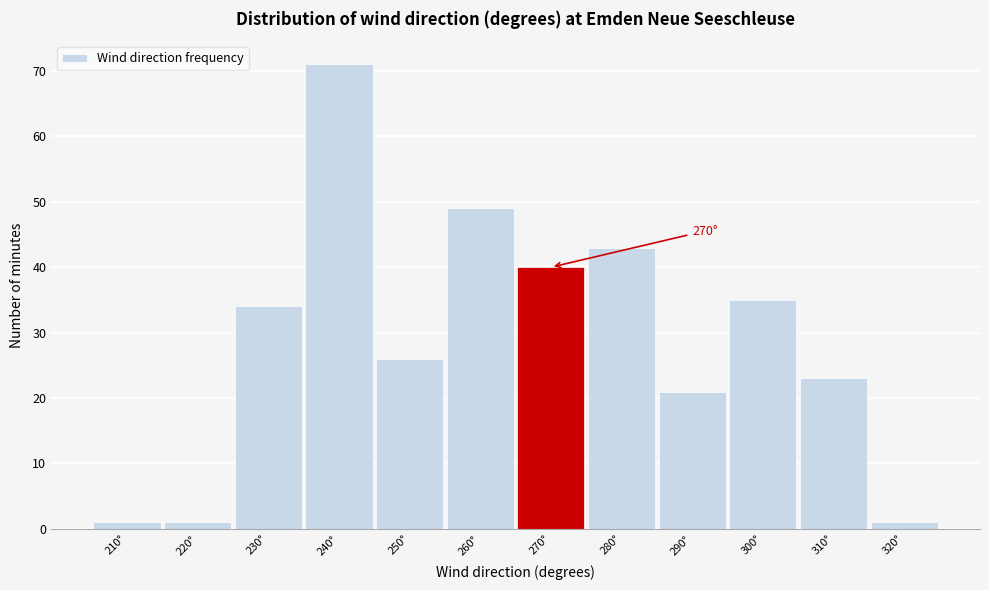

Reading left to right, extract all data points from this chart.

210°=1	220°=1	230°=34	240°=71	250°=26	260°=49	270°=40	280°=43	290°=21	300°=35	310°=23	320°=1